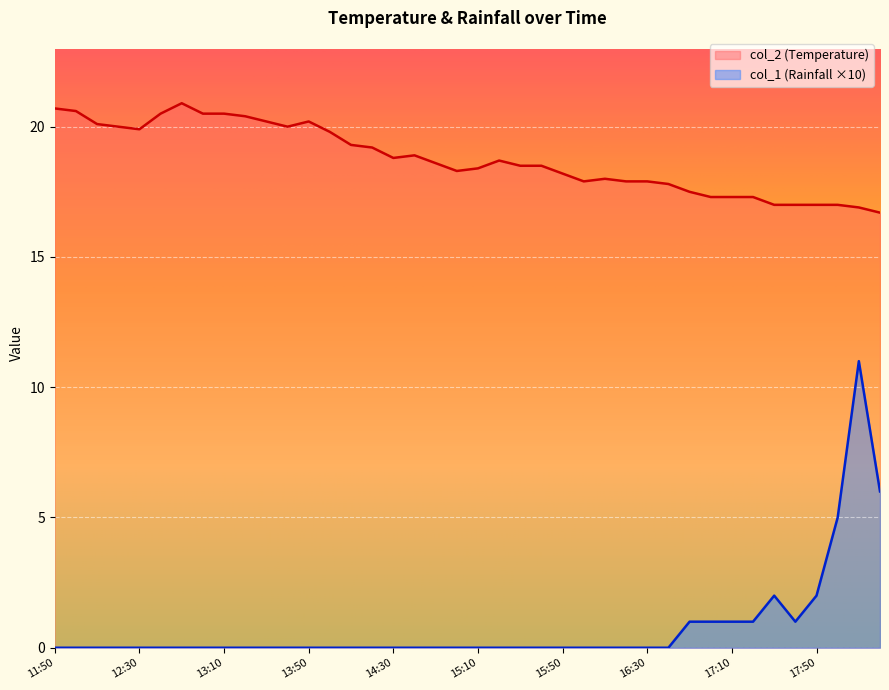

What is the sum of all col_1 values?

31.0